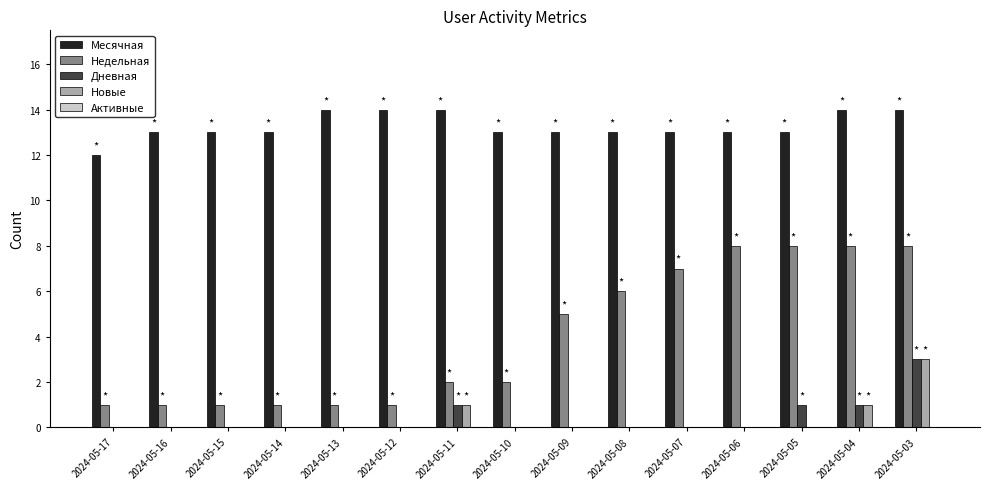

Is it true that Недельная equals 8 at 2024-05-04?

True